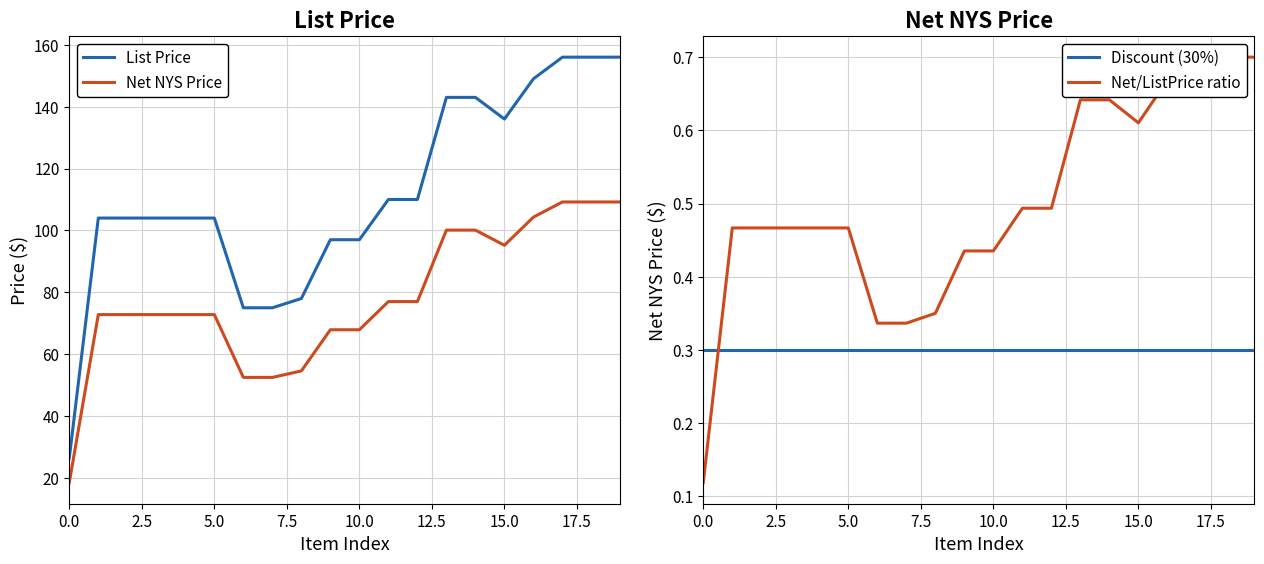

True or false: Net NYS Price and List Price intersect in this chart.

False